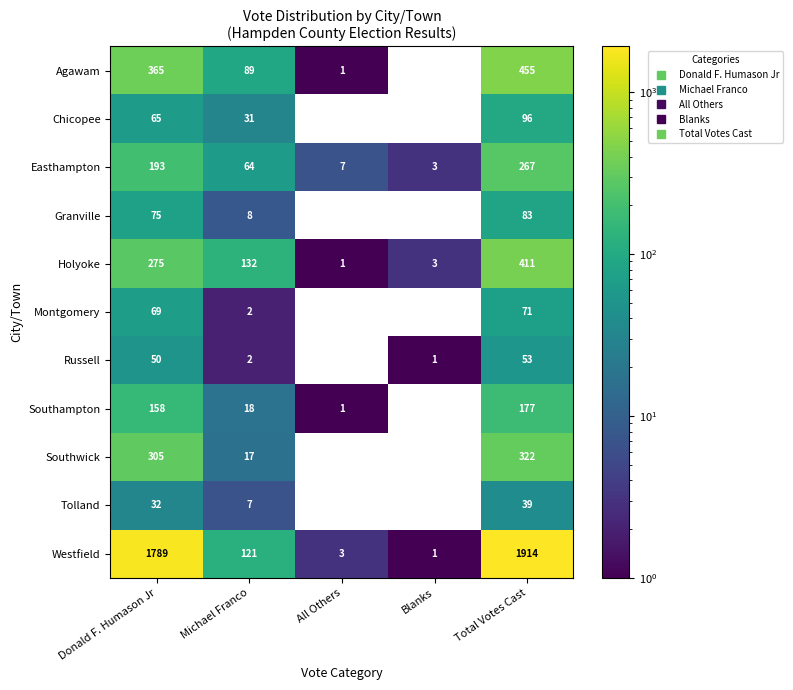

Which series has the largest total across all categories?

Westfield